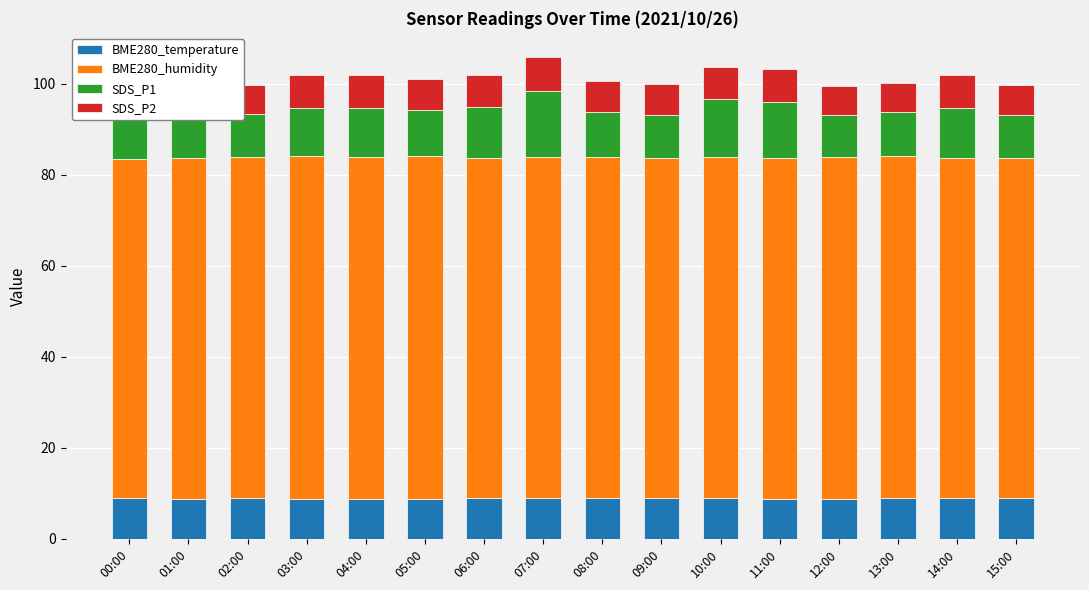

What is the spread (max minus min) of values at 15:00?

68.2